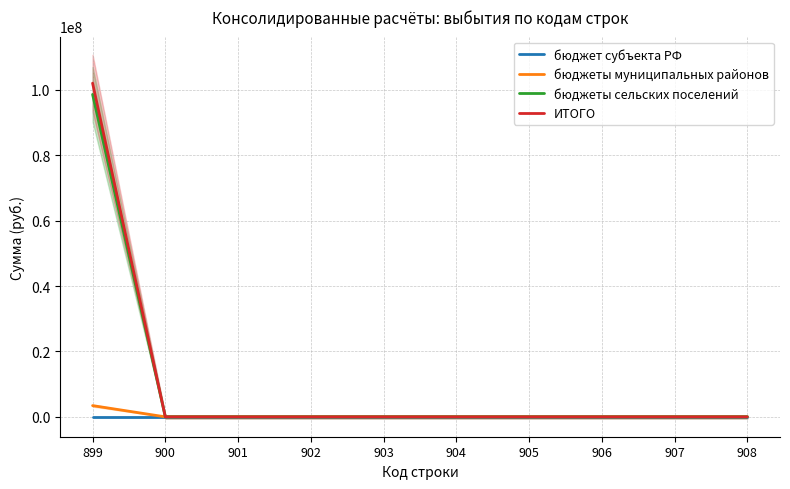

How many lines are shown in the chart?

4